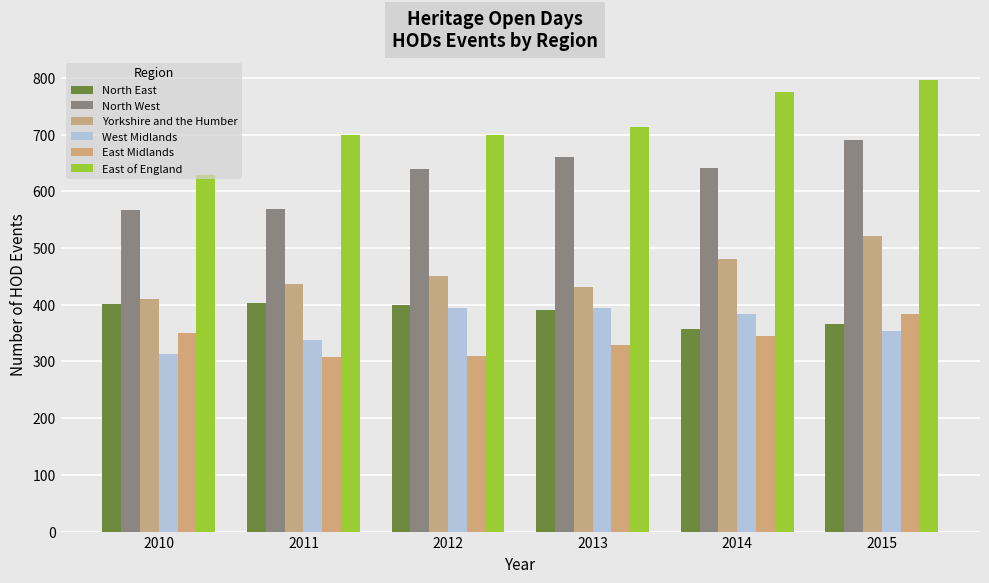

Rank the series at 2012 from lowest to highest value.

East Midlands, West Midlands, North East, Yorkshire and the Humber, North West, East of England